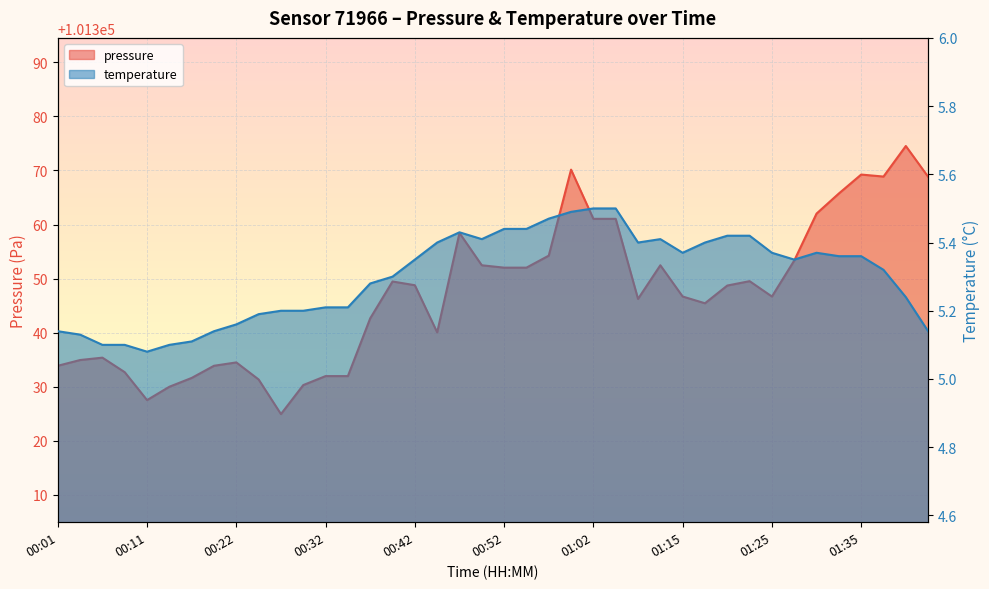

Reading left to right, transcribe all the data shown in this chart.

pressure: 101333.9	101334.9	101335.4	101332.7	101327.5	101330.0	101331.6	101333.9	101334.5	101331.3	101324.9	101330.3	101332.0	101332.0	101342.7	101349.5	101348.8	101340.1	101358.4	101352.5	101352.0	101352.0	101354.2	101370.2	101361.1	101361.1	101346.2	101352.5	101346.7	101345.4	101348.7	101349.5	101346.7	101353.3	101362.0	101365.8	101369.2	101368.9	101374.5	101368.8
temperature: 5.1	5.1	5.1	5.1	5.1	5.1	5.1	5.1	5.2	5.2	5.2	5.2	5.2	5.2	5.3	5.3	5.3	5.4	5.4	5.4	5.4	5.4	5.5	5.5	5.5	5.5	5.4	5.4	5.4	5.4	5.4	5.4	5.4	5.3	5.4	5.4	5.4	5.3	5.2	5.1